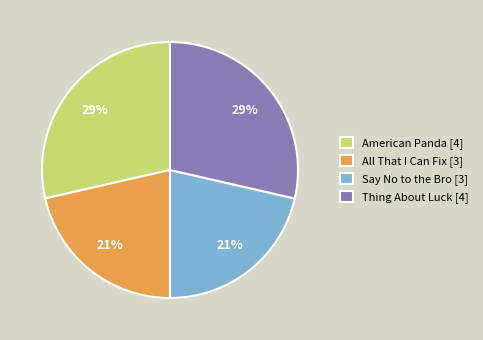

Is it true that American Panda [4] is 29% of the pie?

True